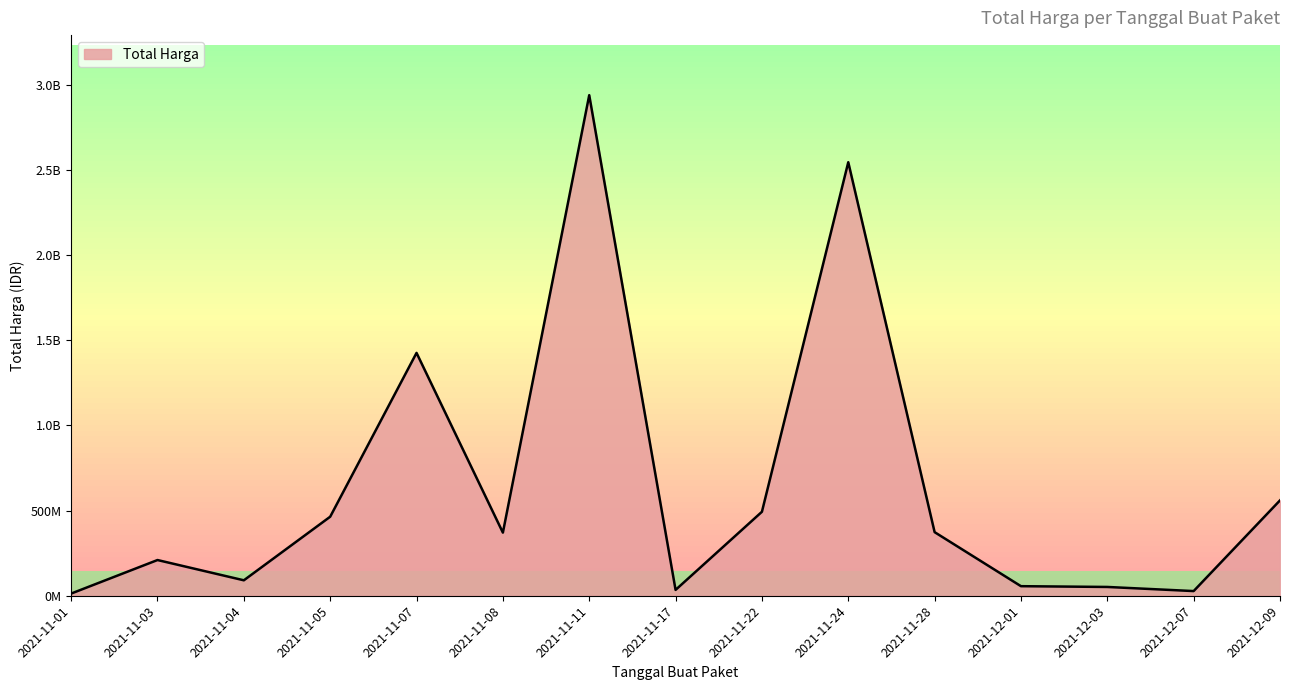

Which label corresponds to the smallest value in the chart?

2021-11-01